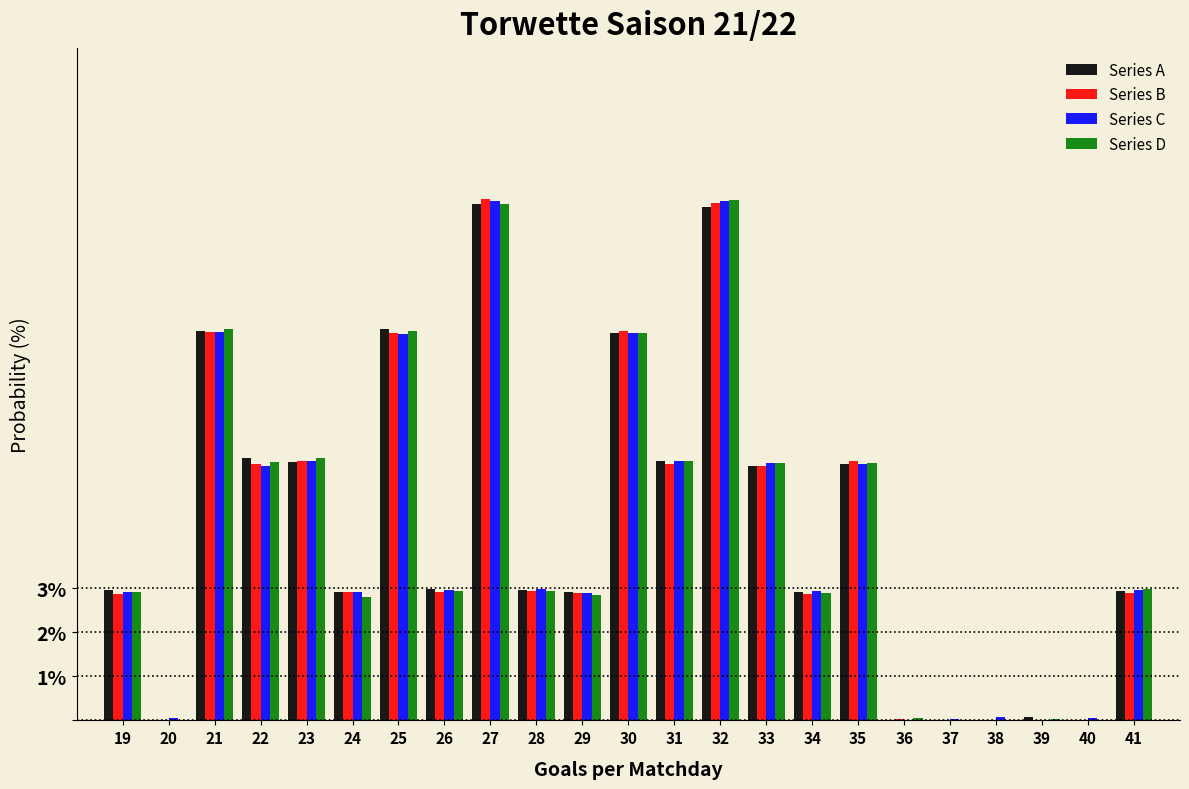

What is the total value across all series at 22?

23.5